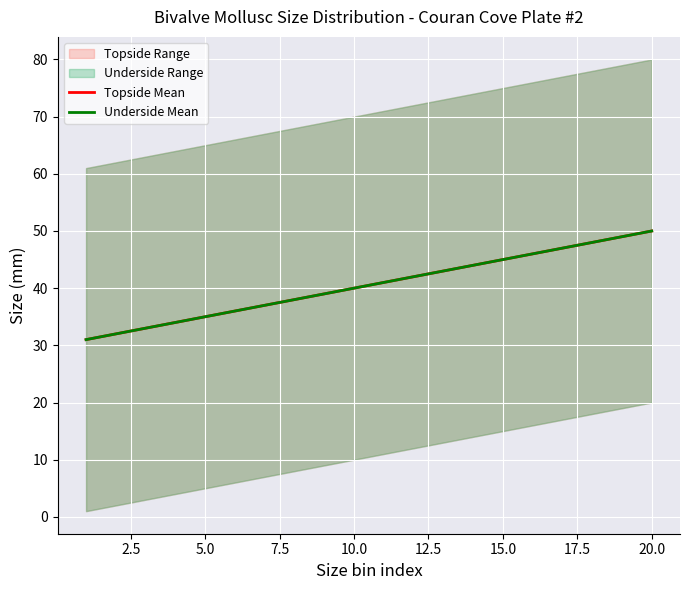

How many lines are shown in the chart?

2